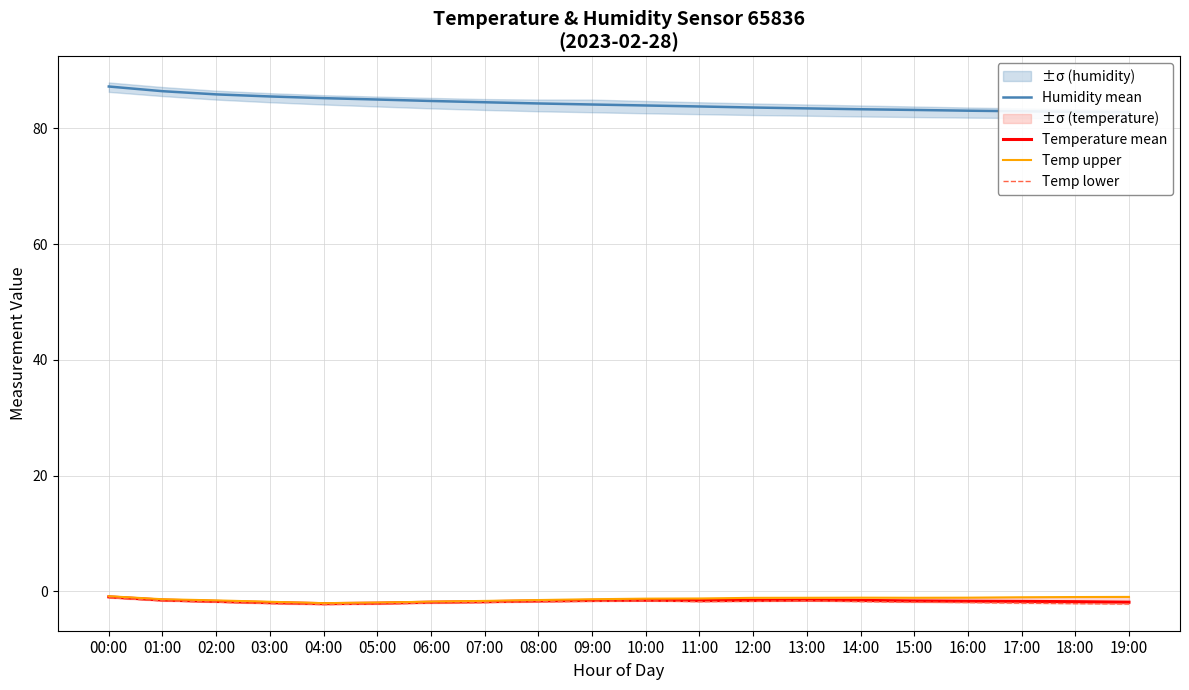

At which category does the chart reach its minimum across all series?

04:00